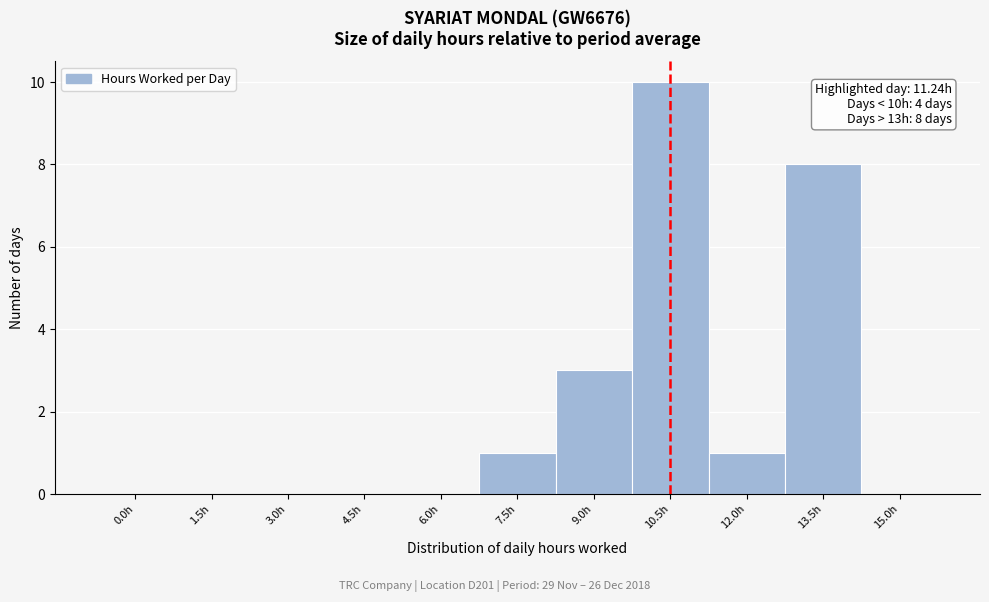

Reading left to right, list all the values displayed in this chart.

0.0h=0	1.5h=0	3.0h=0	4.5h=0	6.0h=0	7.5h=1	9.0h=3	10.5h=10	12.0h=1	13.5h=8	15.0h=0